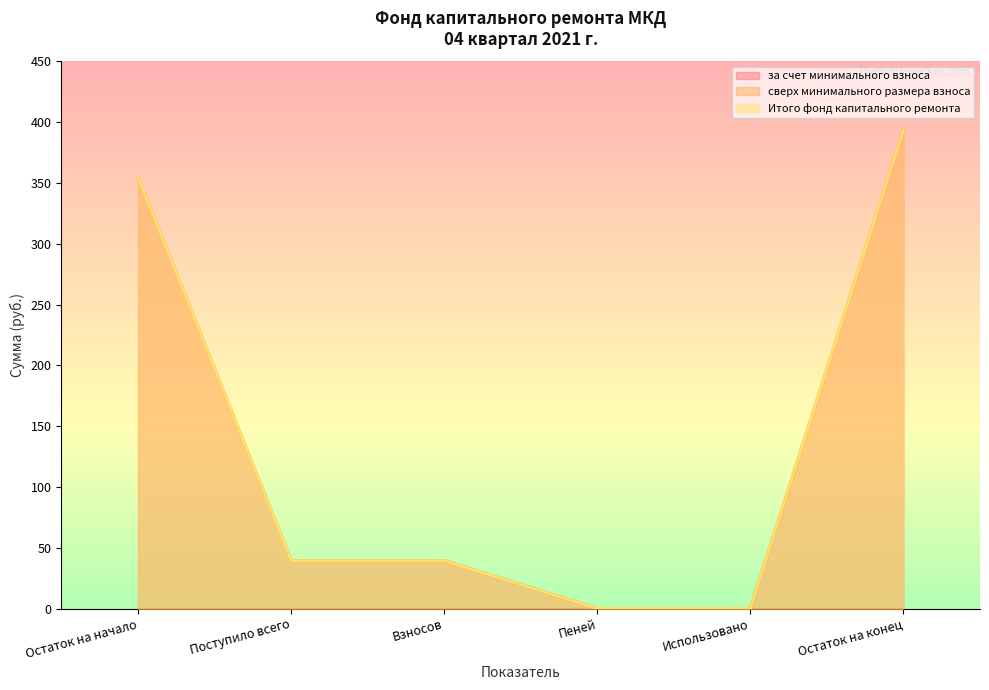

True or false: за счет минимального взноса and Итого фонд капитального ремонта cross at least once.

False